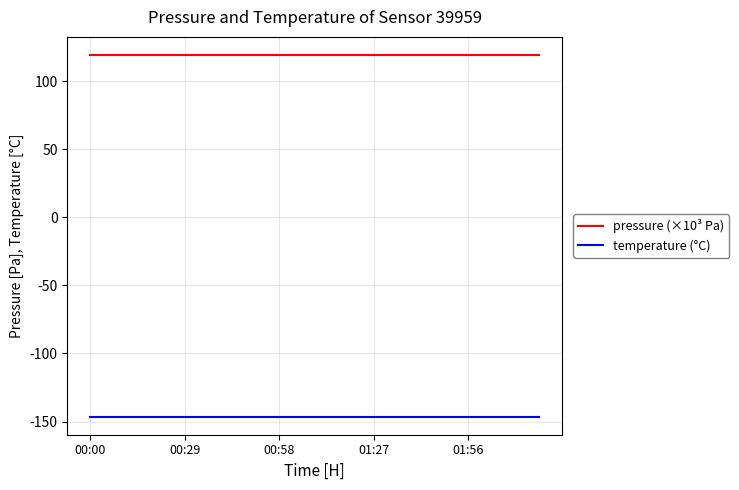

Reading left to right, transcribe all the data shown in this chart.

pressure (×10³ Pa): 119.1	119.1	119.1	119.1	119.1	119.1	119.1	119.1	119.1	119.1	119.1	119.1	119.1	119.1	119.1	119.1	119.1	119.1	119.1	119.1
temperature (°C): -146.4	-146.4	-146.4	-146.4	-146.4	-146.4	-146.4	-146.4	-146.4	-146.4	-146.4	-146.4	-146.4	-146.4	-146.4	-146.4	-146.4	-146.4	-146.4	-146.4